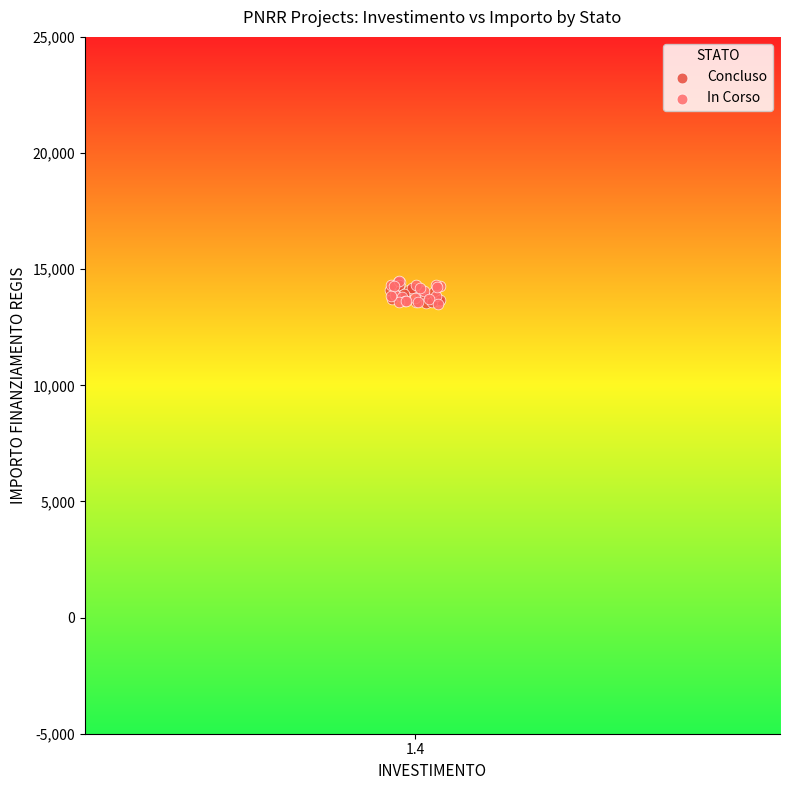

What are all the series names shown in the legend?

Concluso, In Corso